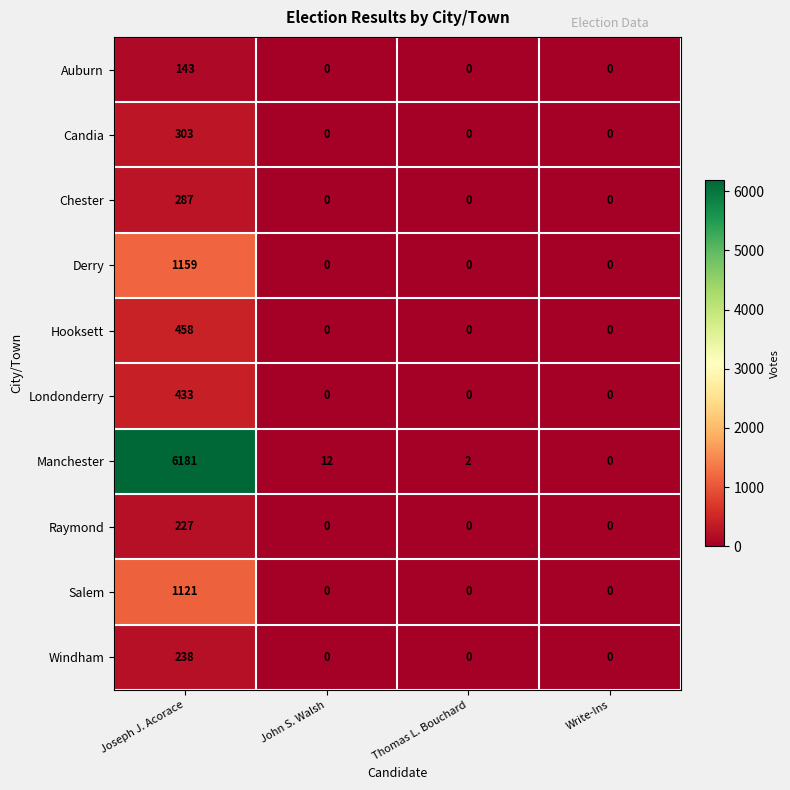

What is the difference between the Derry values at Thomas L. Bouchard and Joseph J. Acorace?

1159